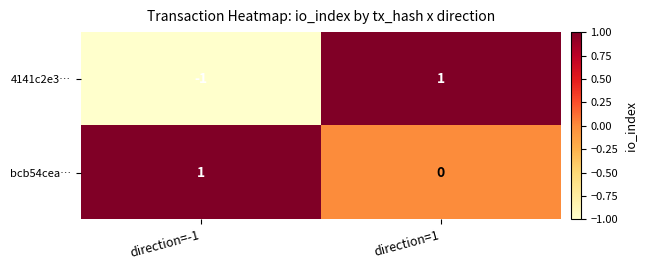

Where is 4141c2e3… nearest to the value 0?

direction=-1